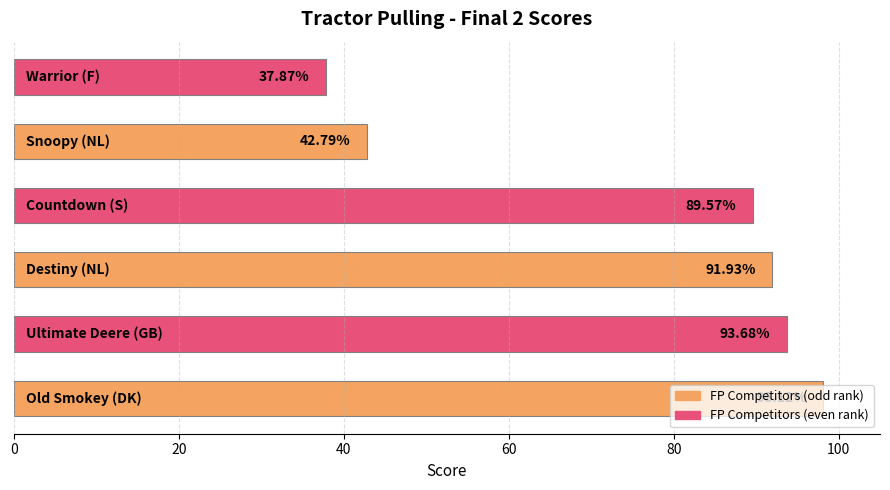

What is the difference between the second highest and second lowest values?

50.9